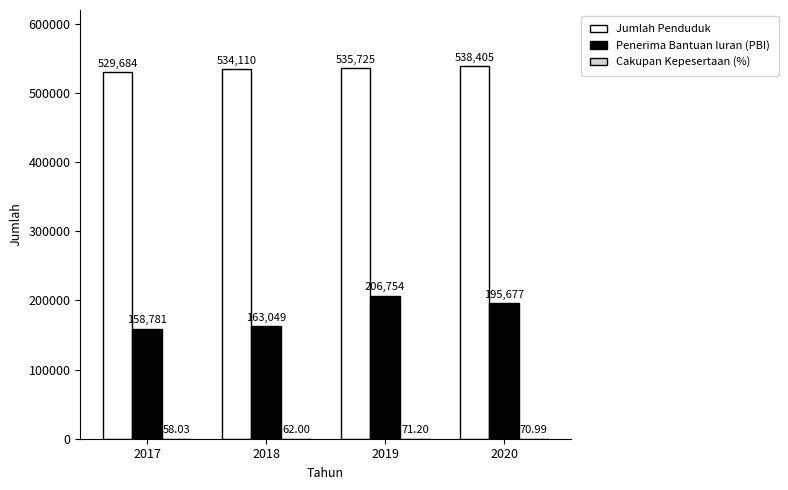

What is the average value of the Jumlah Penduduk series?

534481.0